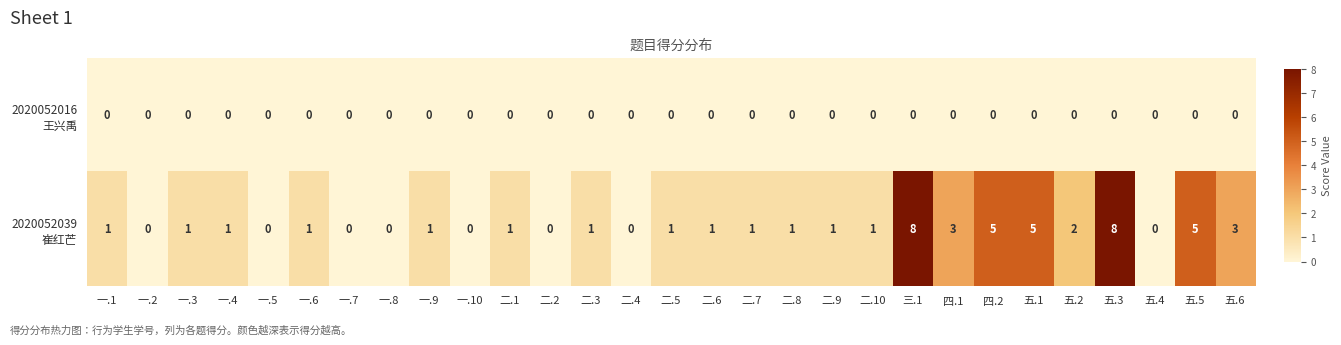

Which has a higher value, 二.3 or 五.2?

二.3